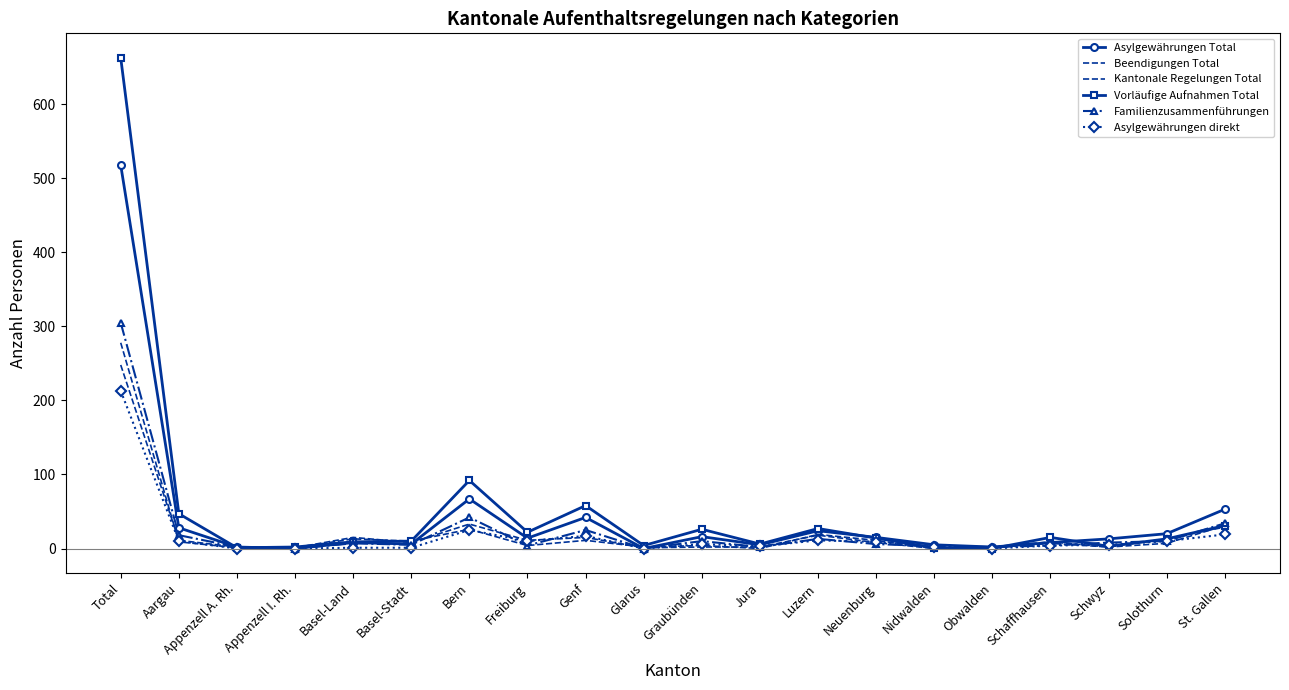

How many interior local valleys does the Familienzusammenführungen series have?

6